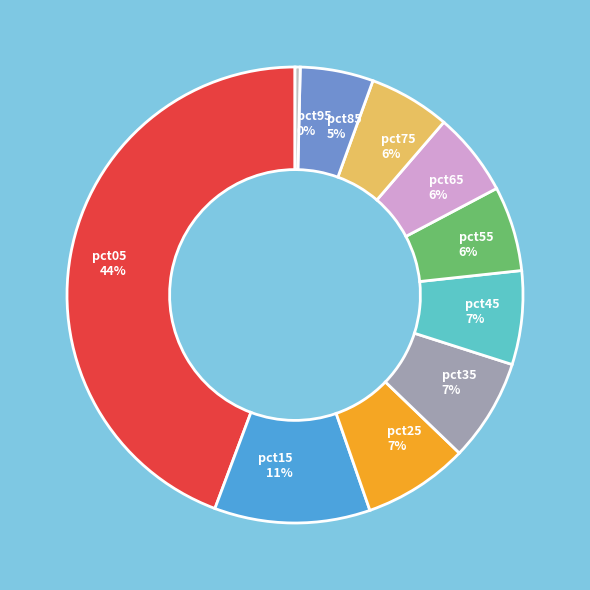

Which slice is the smallest?

pct95